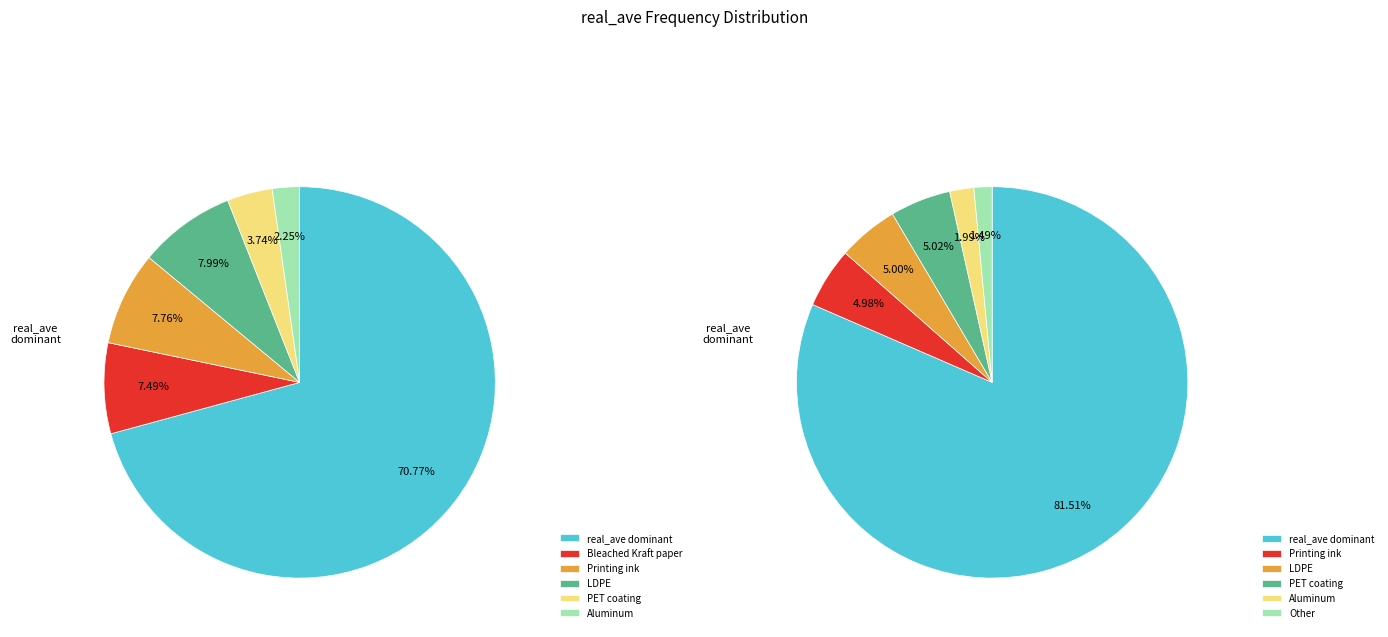

Is 23730.0 the majority of the pie?

No